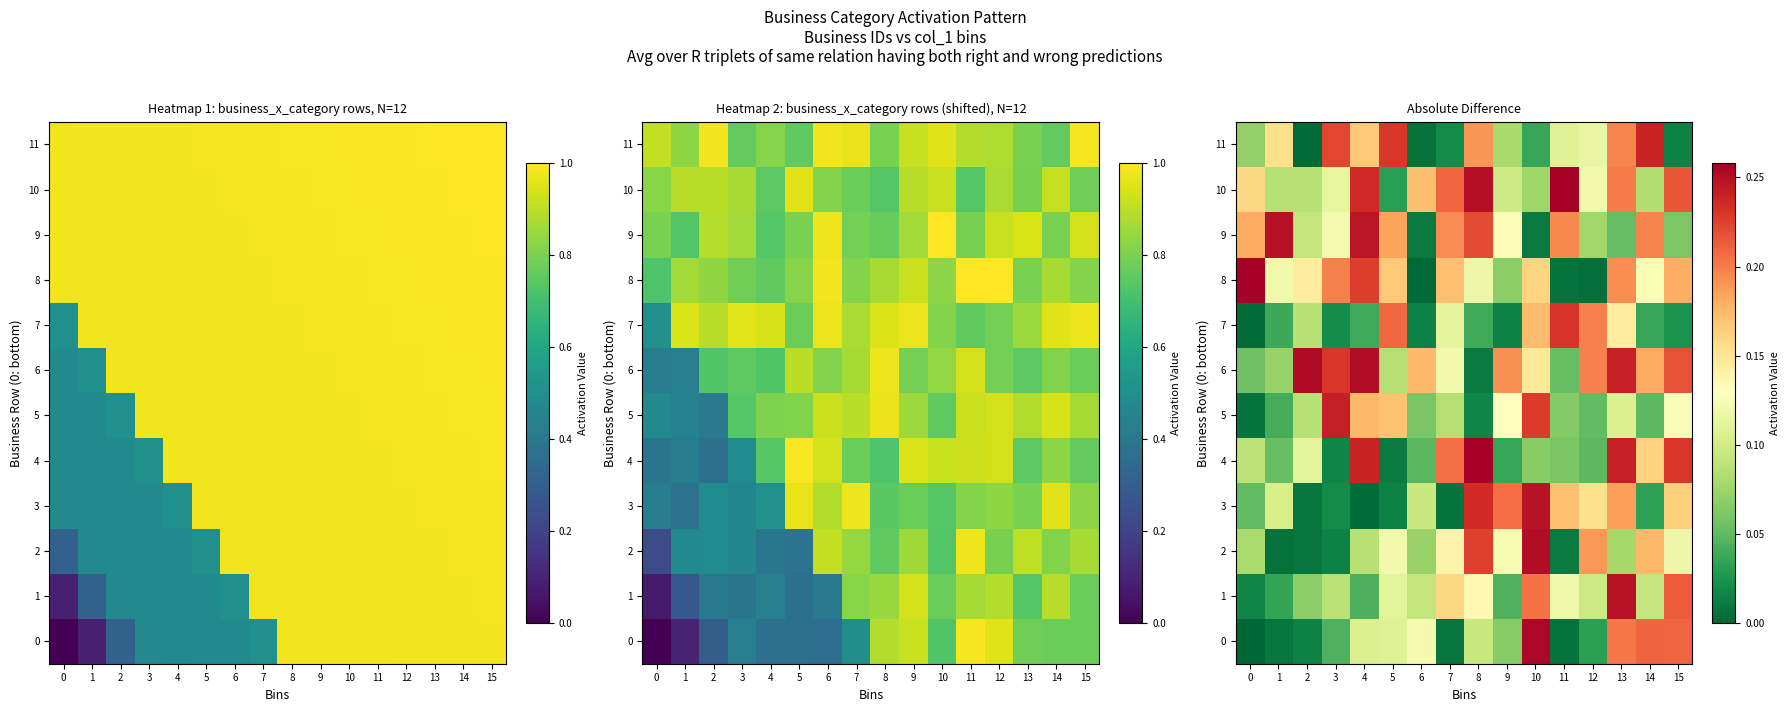

How many distinct data groups are displayed?

12